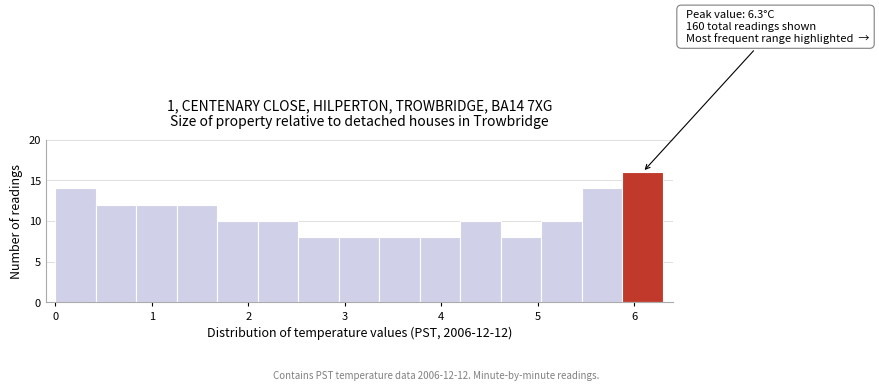

Which range on the x-axis has the tallest bar?

5.88 to 6.30